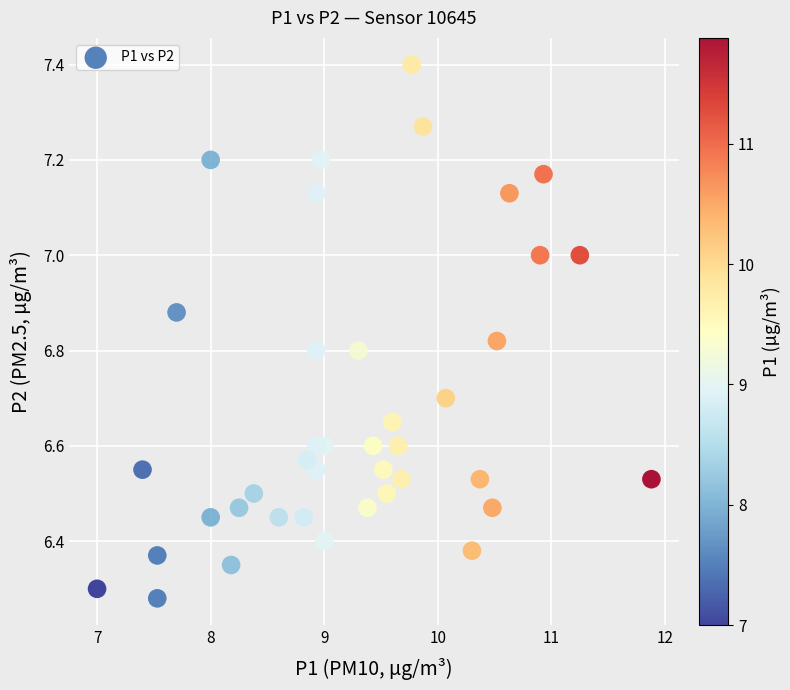

What is the range of X values (max minus min)?

4.9